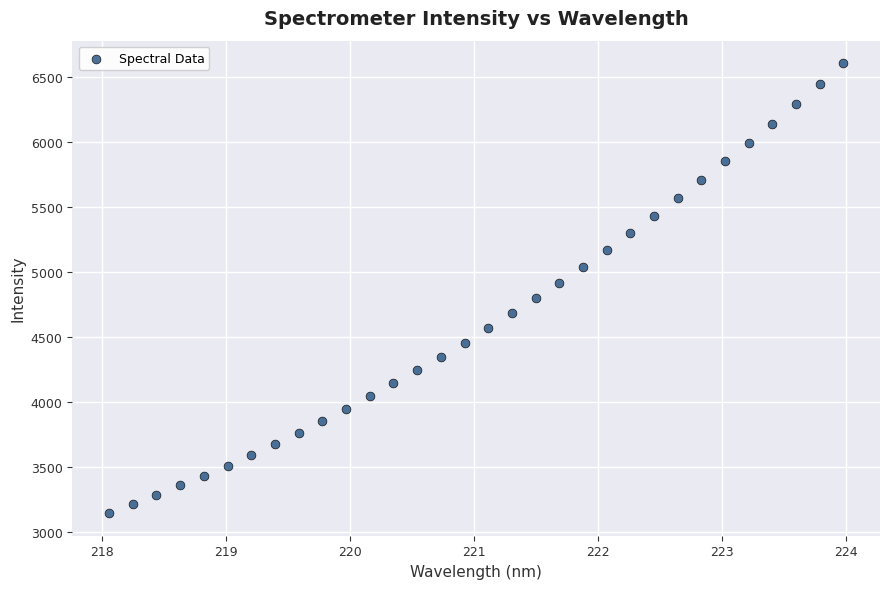

What is the range of Y values (max minus min)?

3458.2